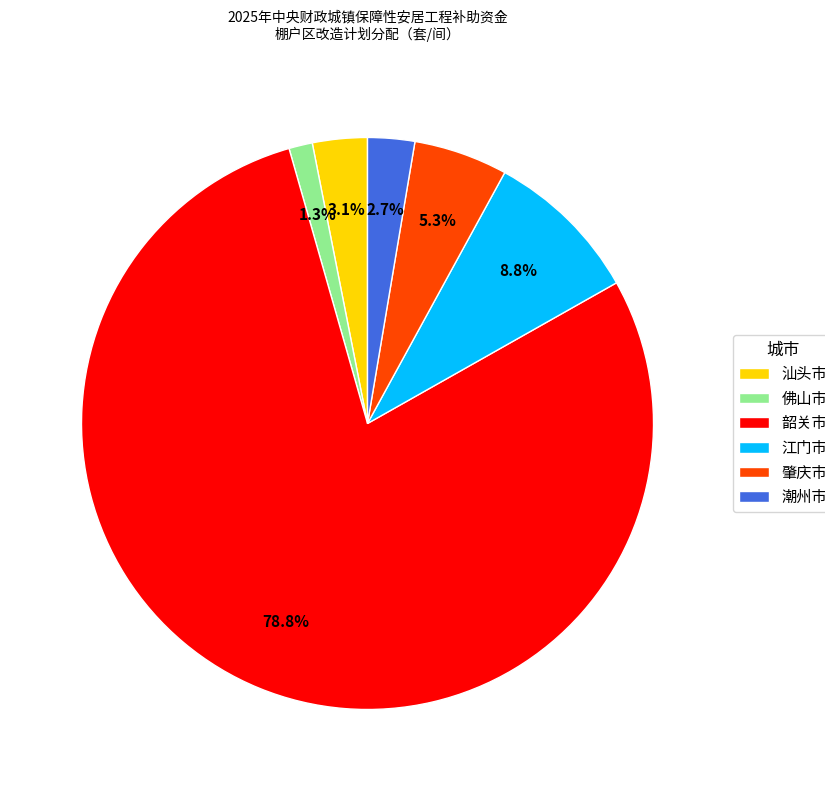

What percentage is NOT represented by 韶关市?

21.2%